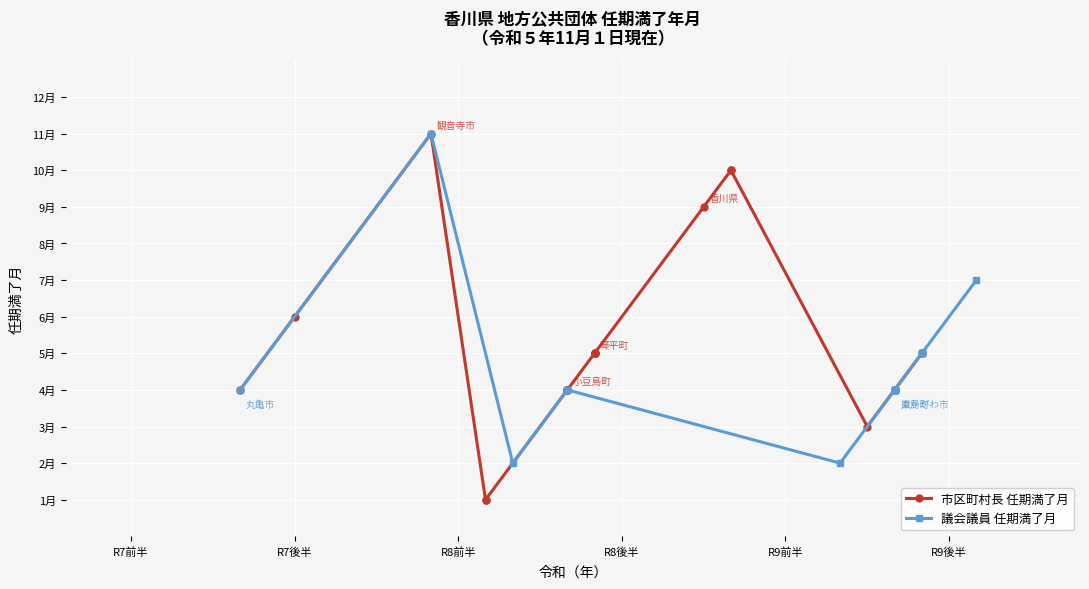

Which series has the largest range (max minus min)?

市区町村長 任期満了月